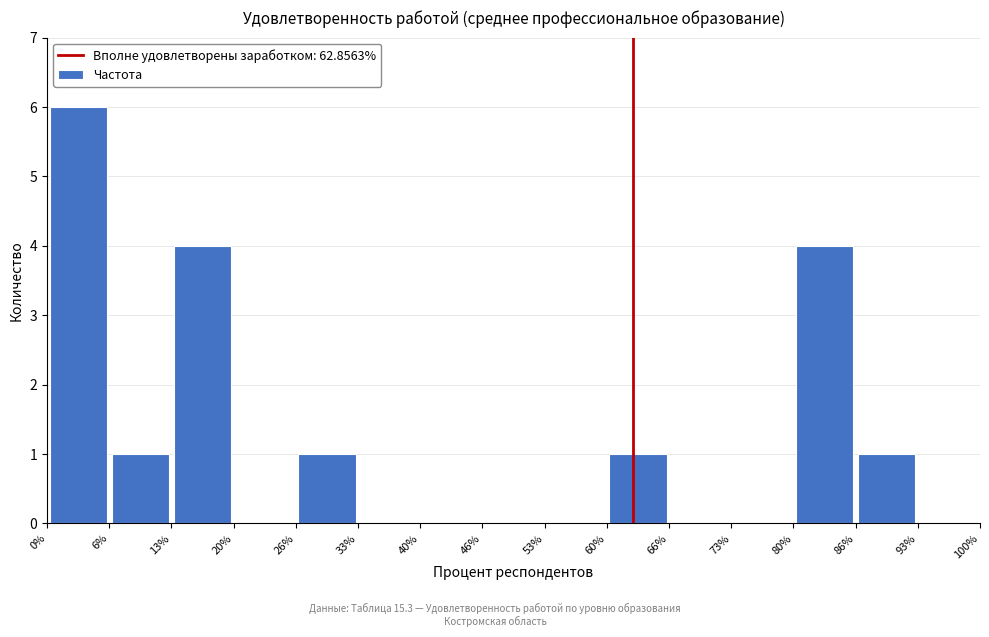

What is the height of the bar covering 80% to 86% on the x-axis? The values are not printed on the chart, so give them approximately, as read against the axis.

4